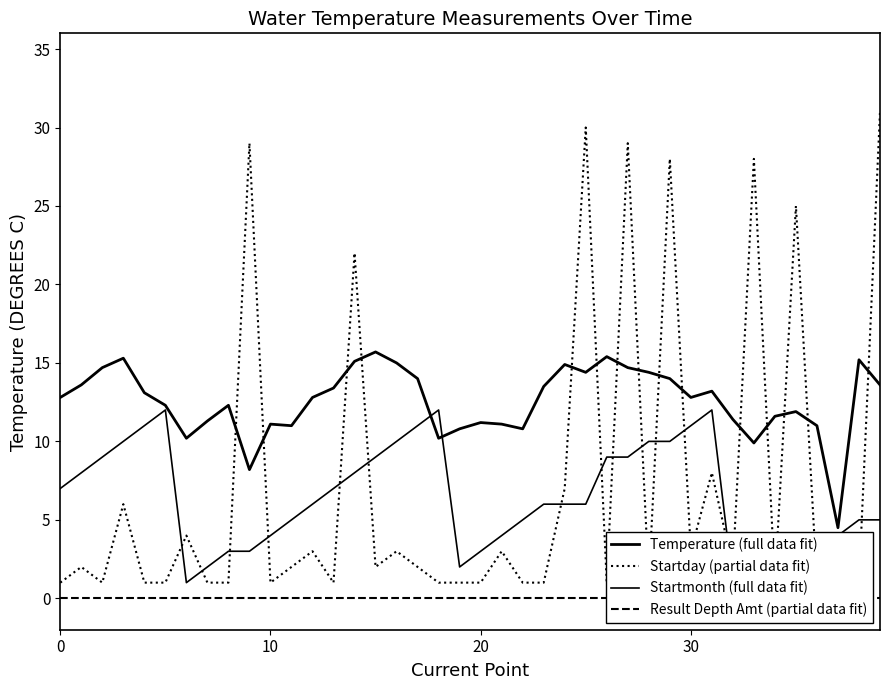

At which label does Temperature (full data fit) reach its peak?

15